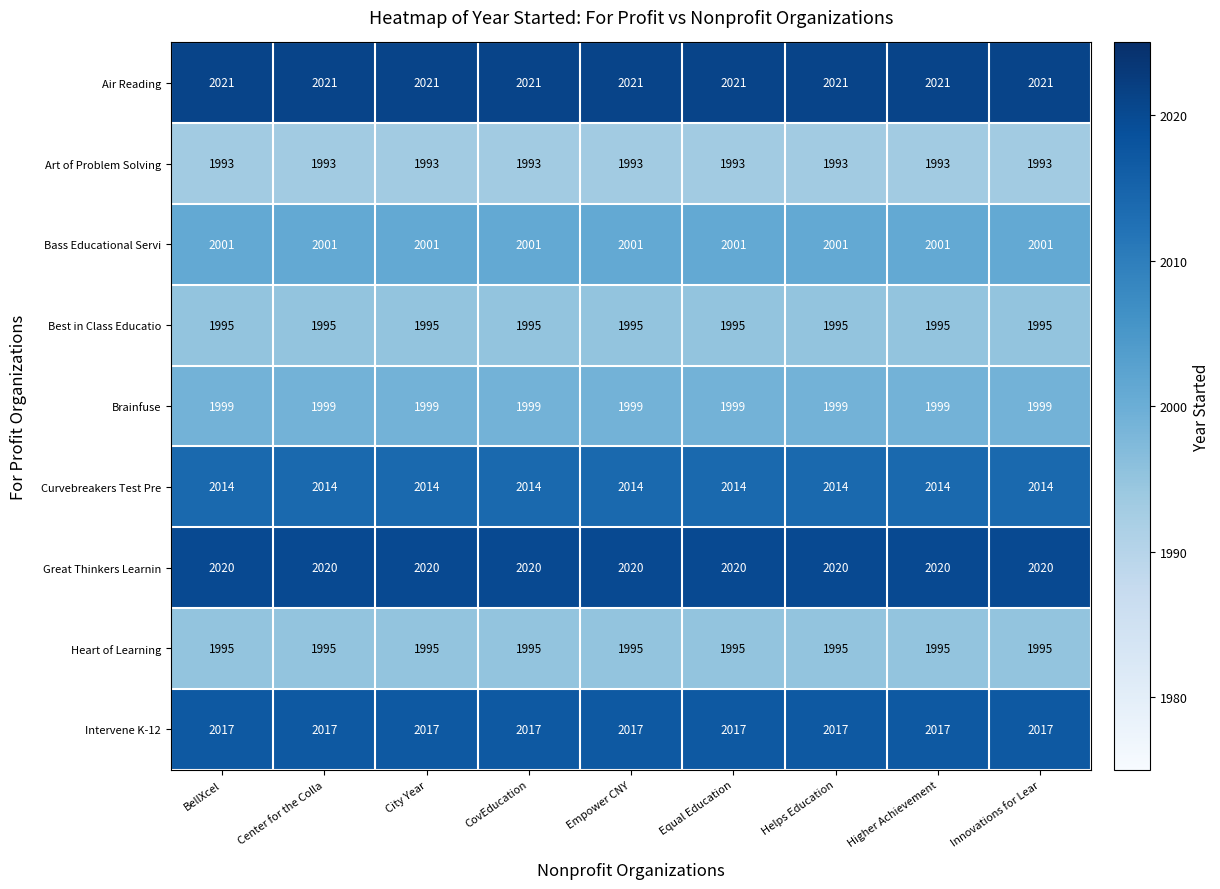

Is it true that Heart of Learning equals 2598 at City Year?

False